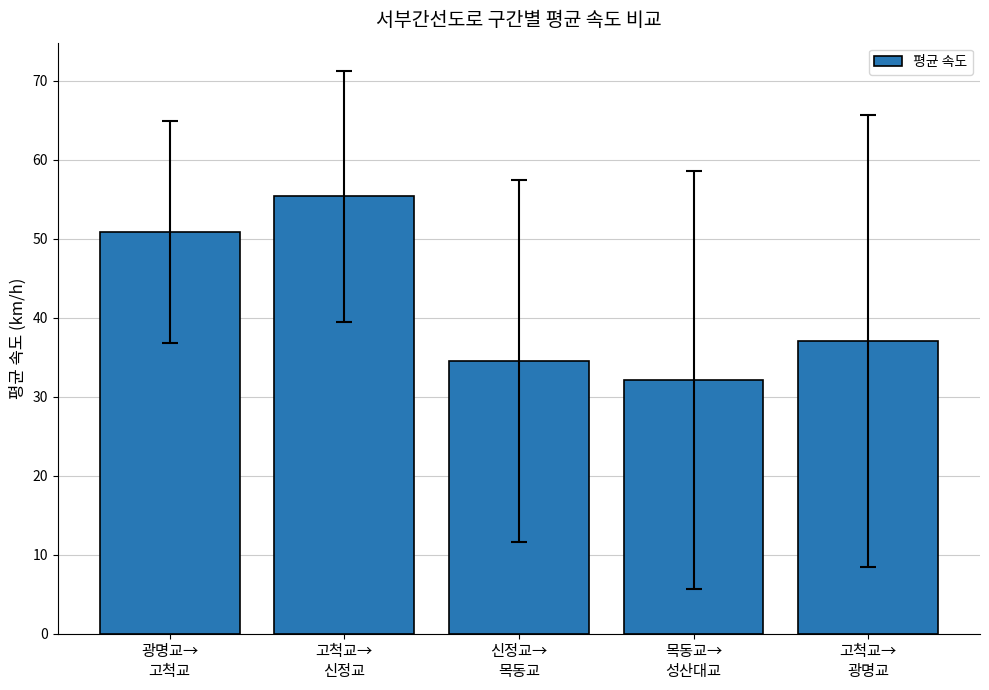

What is the change in value from 고척교→
신정교 to 신정교→
목동교?

-20.9